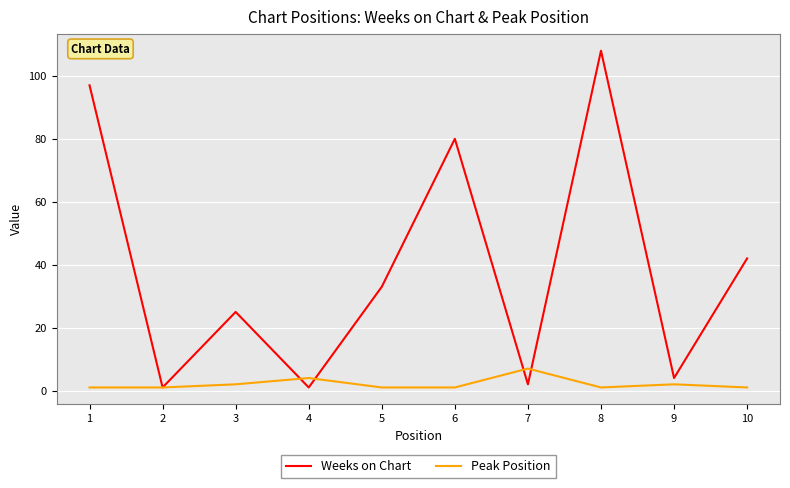

List the series in order of their overall mean, lowest first.

Peak Position, Weeks on Chart